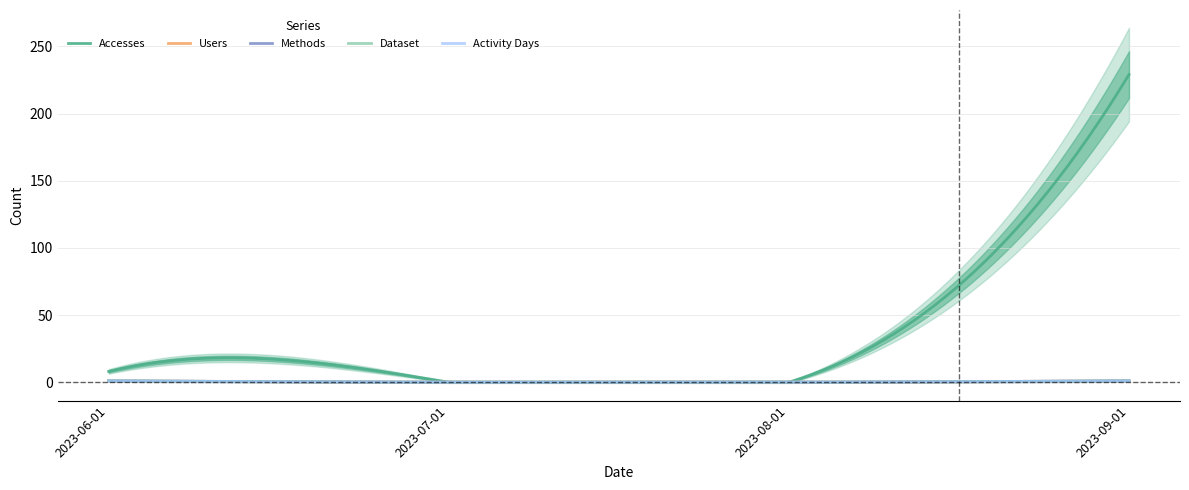

Which series has the largest range (max minus min)?

Accesses